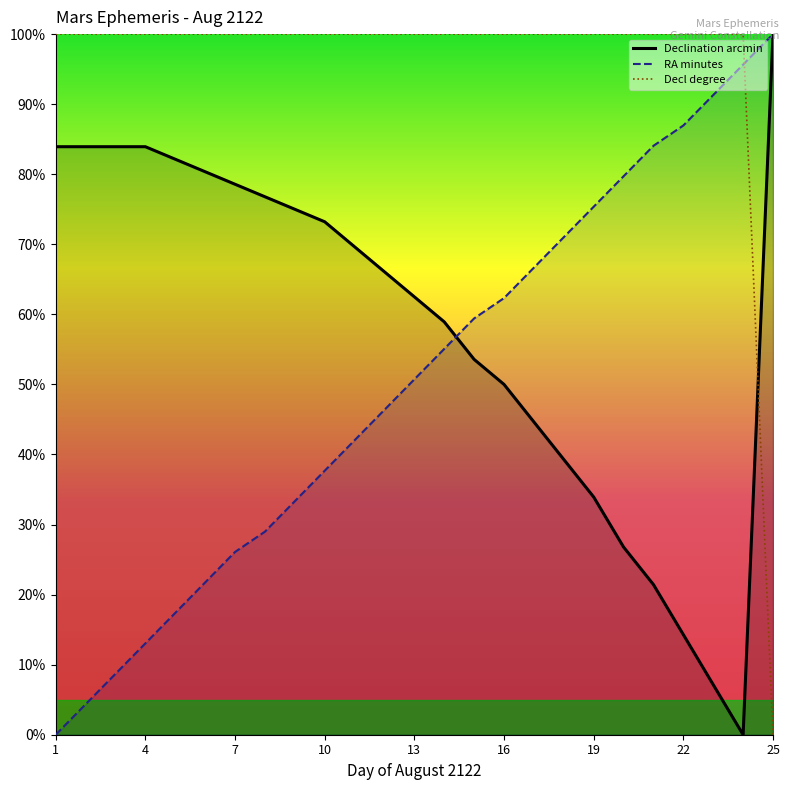

What is the average value of the Decl degree series?

96.0